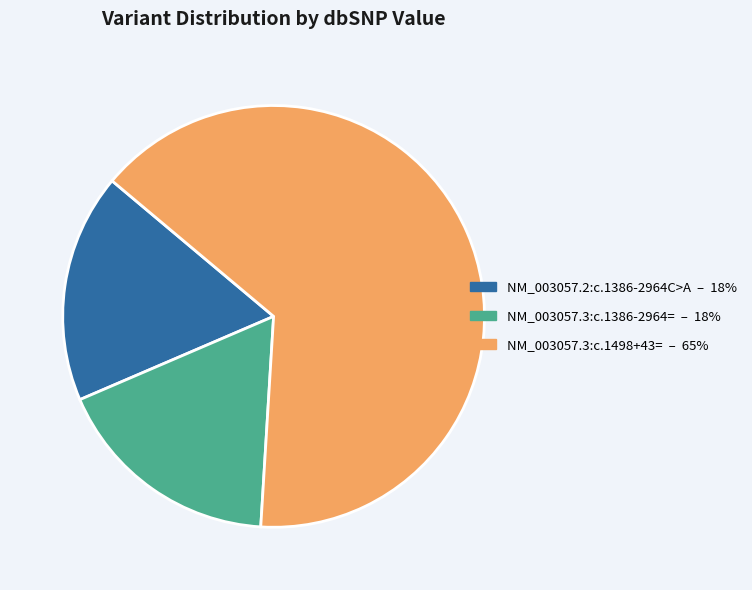

The NM_003057.3:c.1498+43= slice represents 76% of the pie. True or false?

False